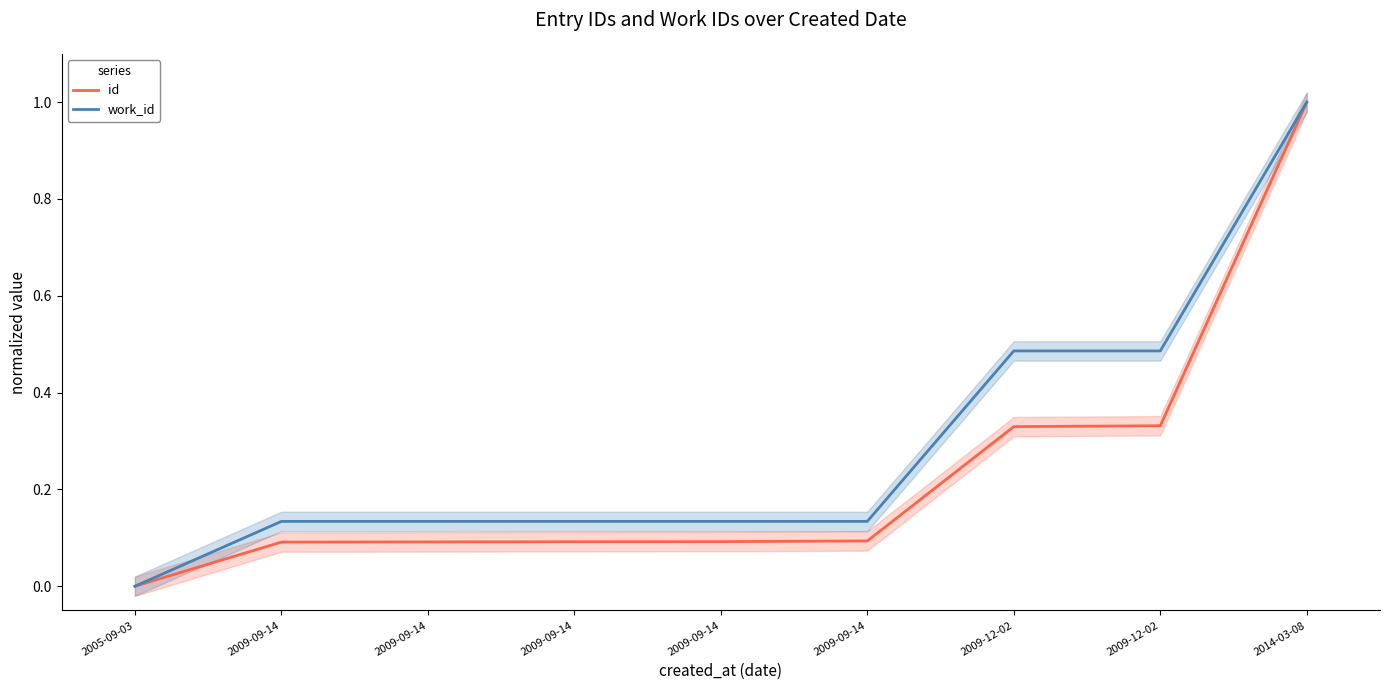

The value of work_id at 2009-09-14 is 0.1. True or false?

True